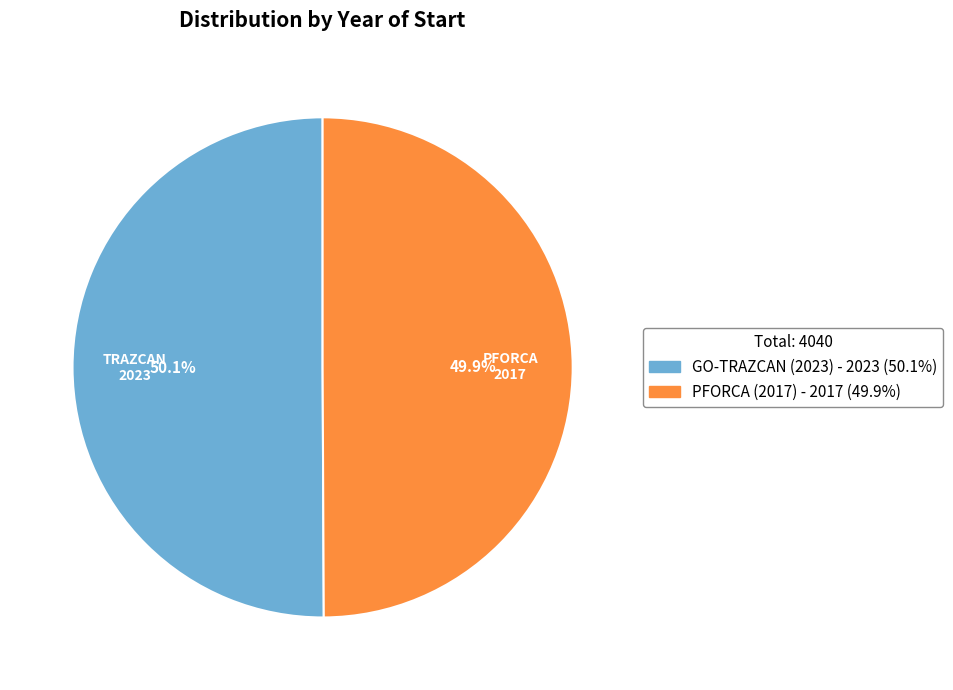

Does any single category account for the majority?

Yes